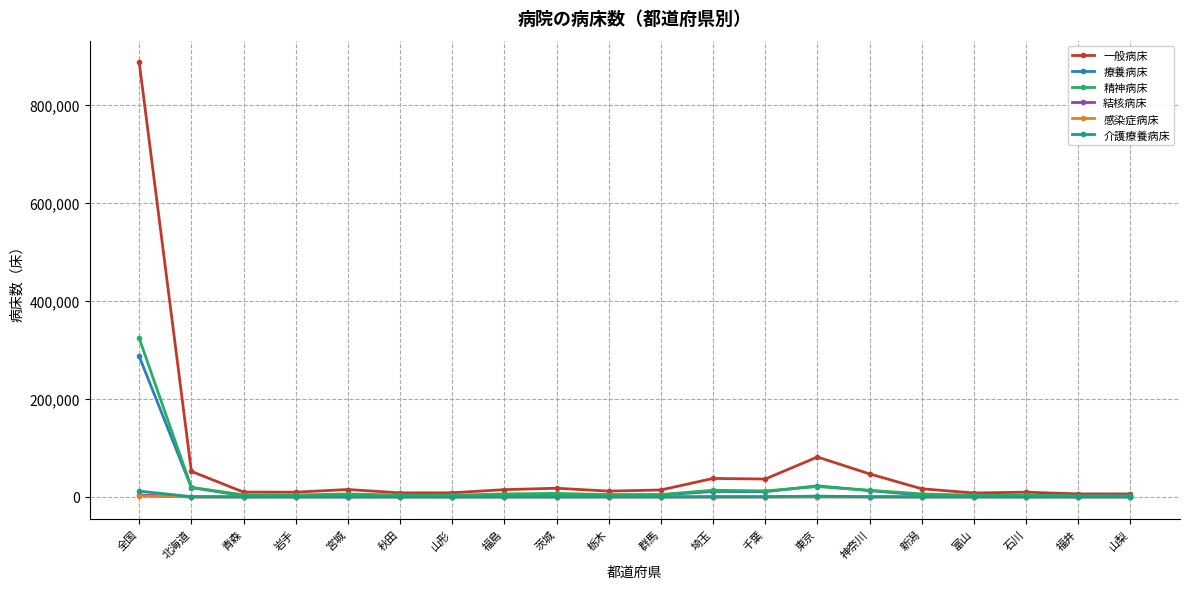

In 精神病床, how many points are lower than both neighbors (excluding endpoints)?

6